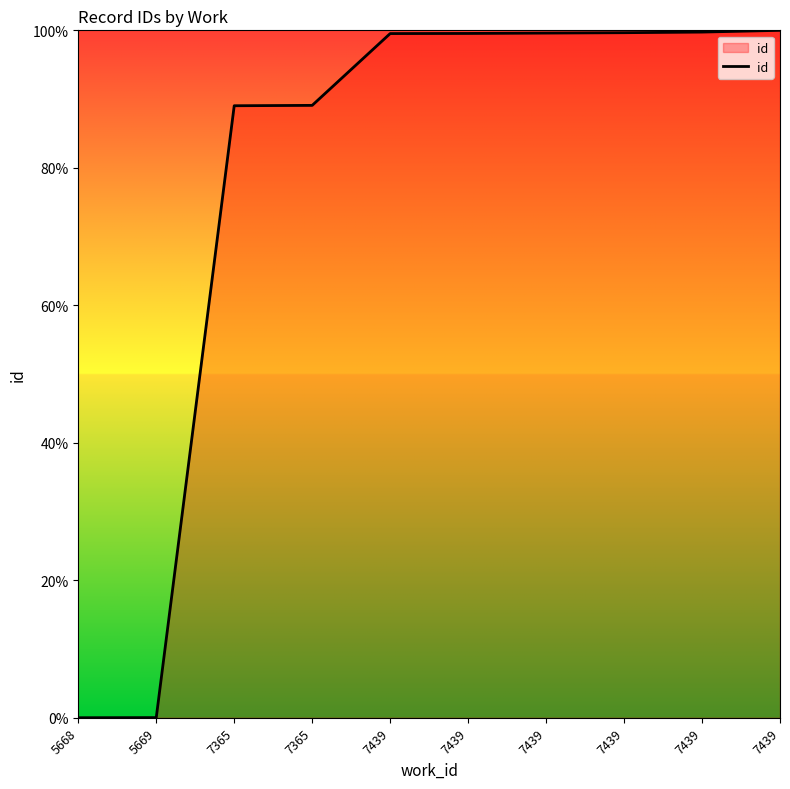

The value at 5669 is 0.0. True or false?

True